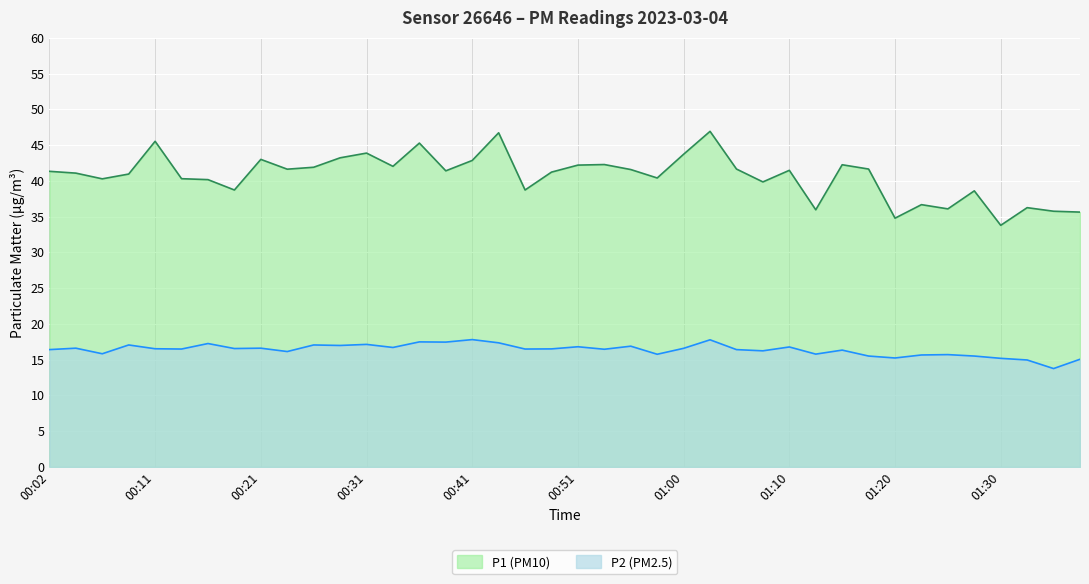

What is the label of the 28th point from the right?

00:31